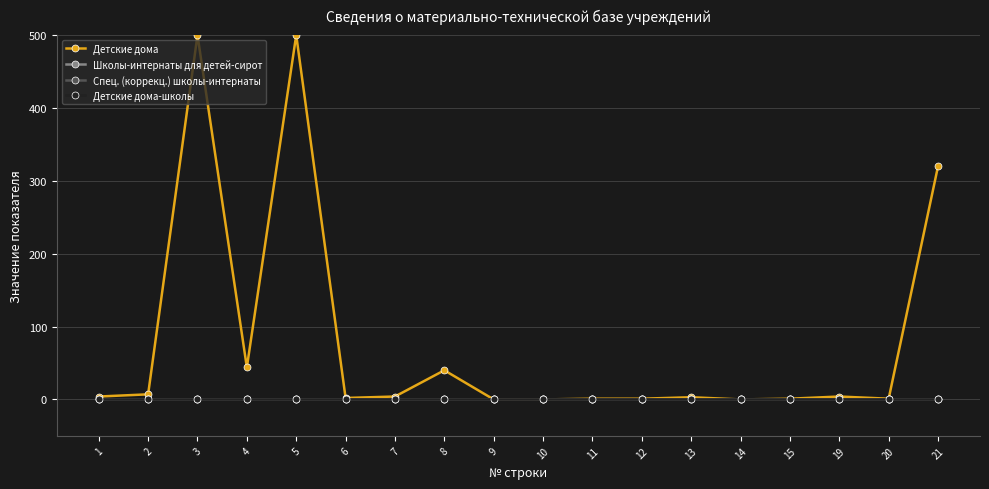

Which series has the largest total across all categories?

Детские дома